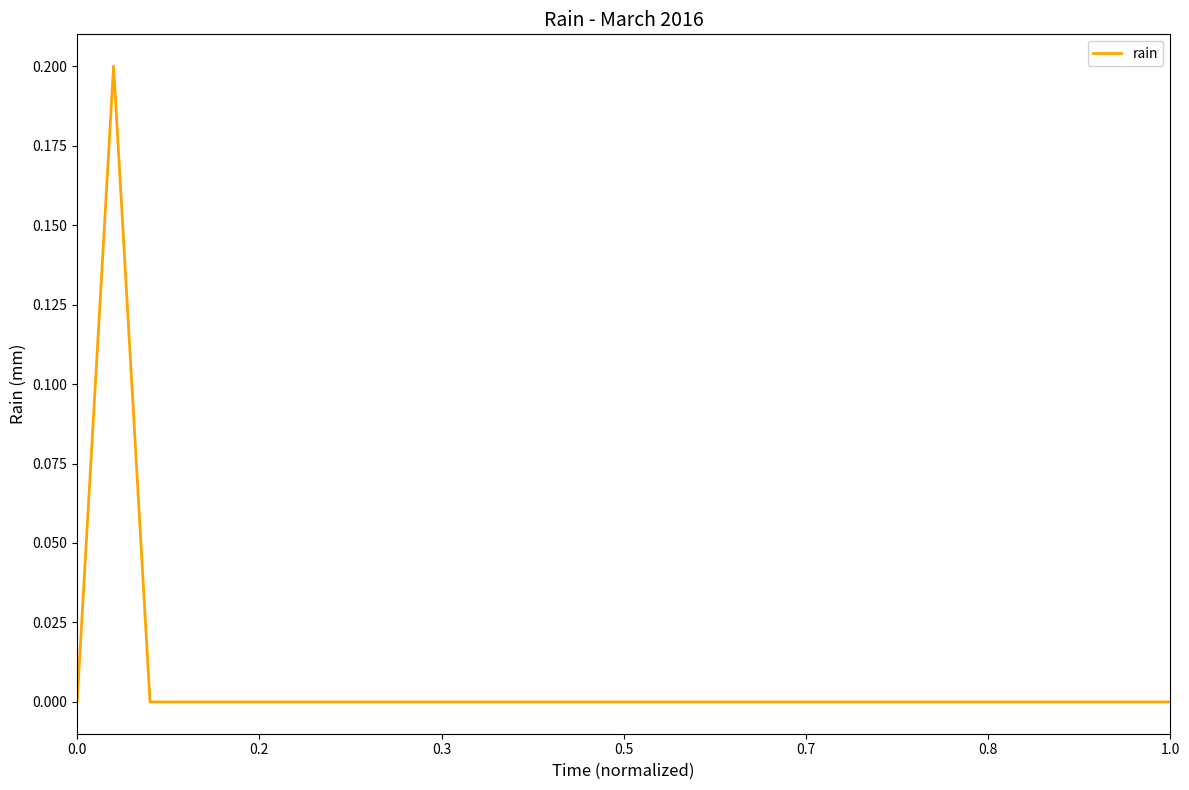

Reading left to right, extract all data points from this chart.

0.0	0.2	0.0	0.0	0.0	0.0	0.0	0.0	0.0	0.0	0.0	0.0	0.0	0.0	0.0	0.0	0.0	0.0	0.0	0.0	0.0	0.0	0.0	0.0	0.0	0.0	0.0	0.0	0.0	0.0	0.0